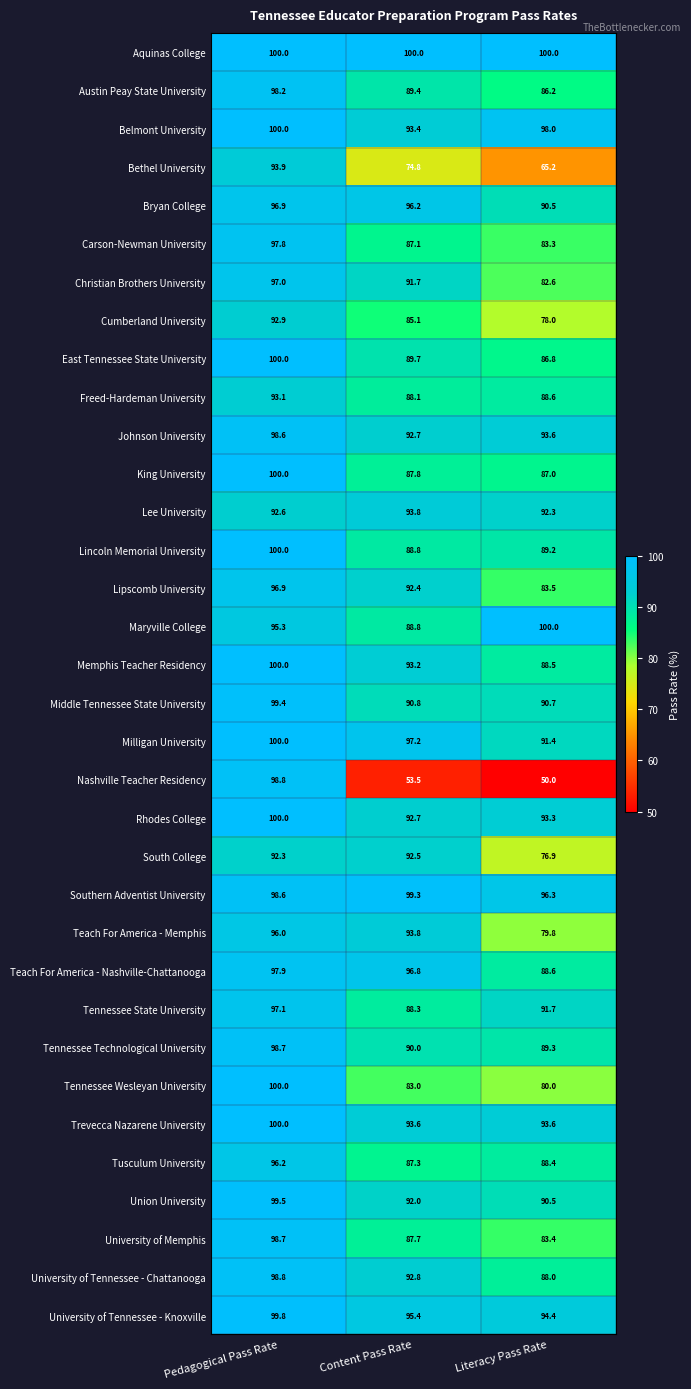

Which series has the largest range (max minus min)?

Nashville Teacher Residency